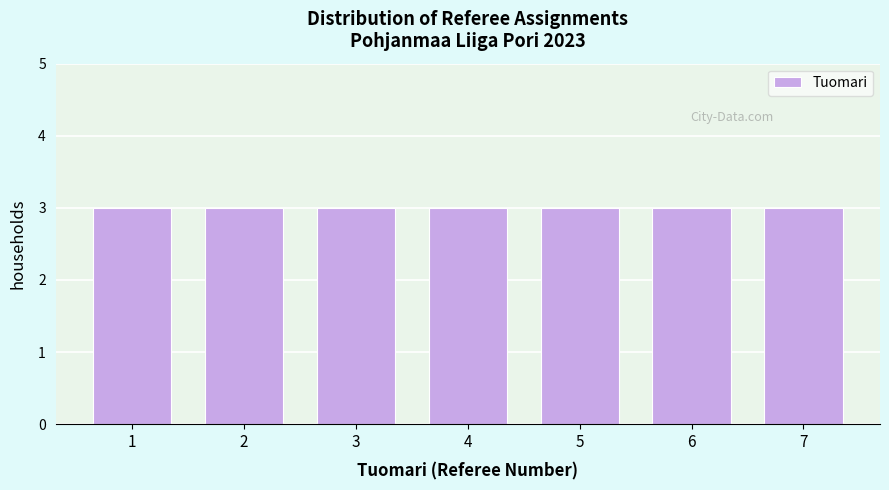

What is the height of the bar covering 1.5 to 2.5 on the x-axis? The values are not printed on the chart, so give them approximately, as read against the axis.

3